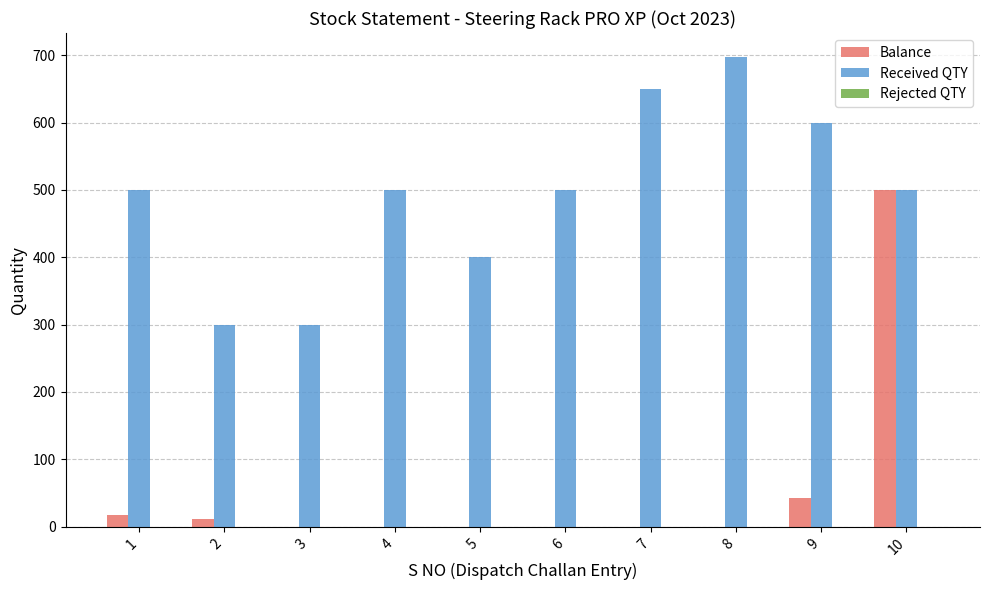

What is the highest value of the Balance series?

500